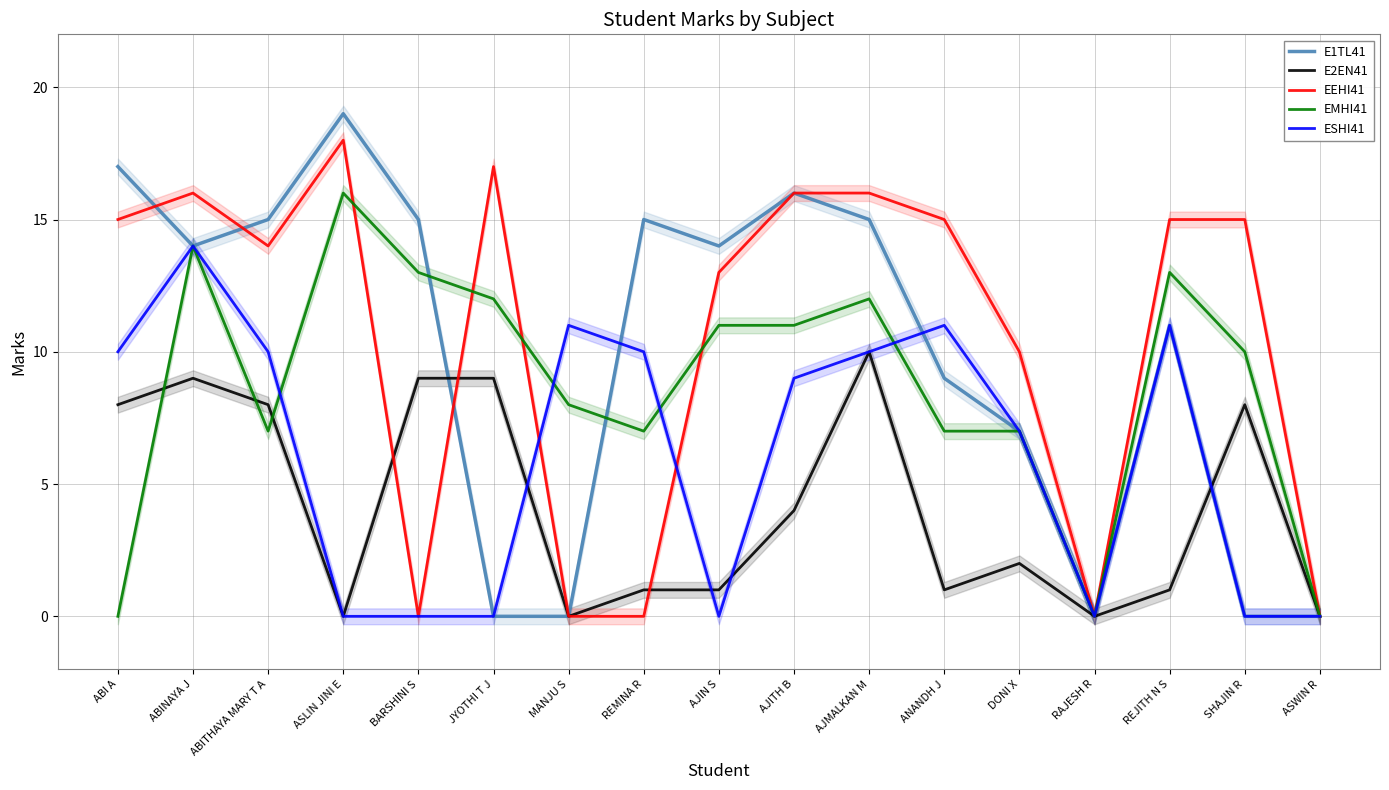

True or false: ESHI41 and EEHI41 cross at least once.

True